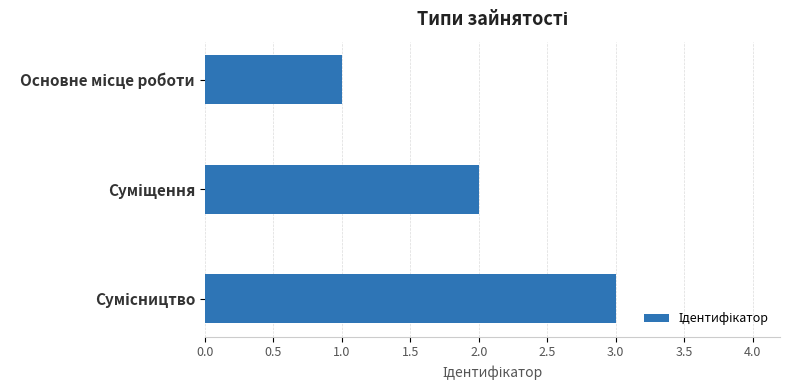

What is the difference between the maximum and minimum values?

2